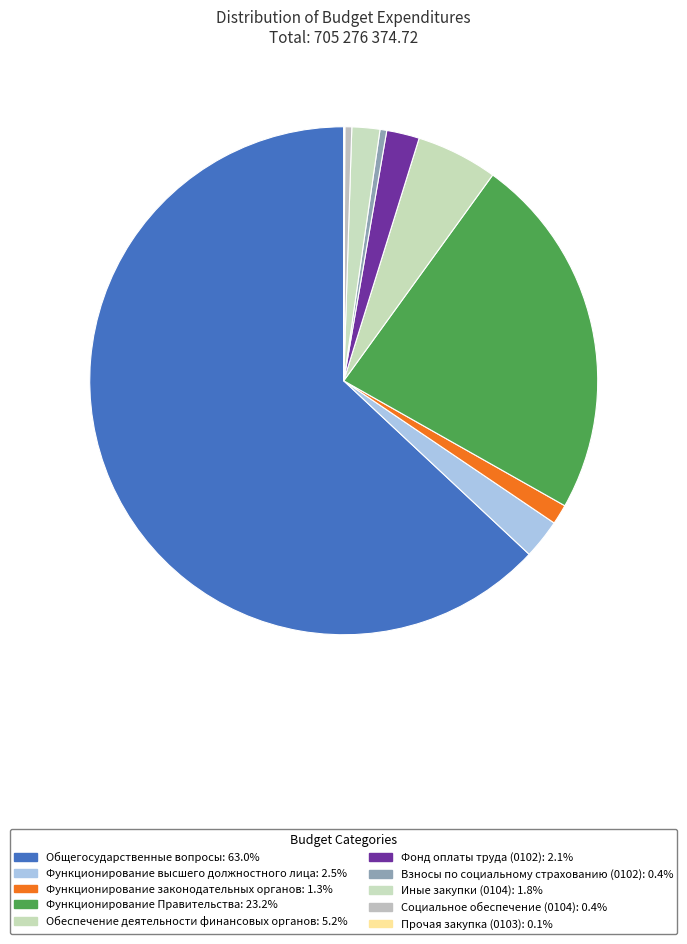

What is the majority slice?

Общегосударственные вопросы